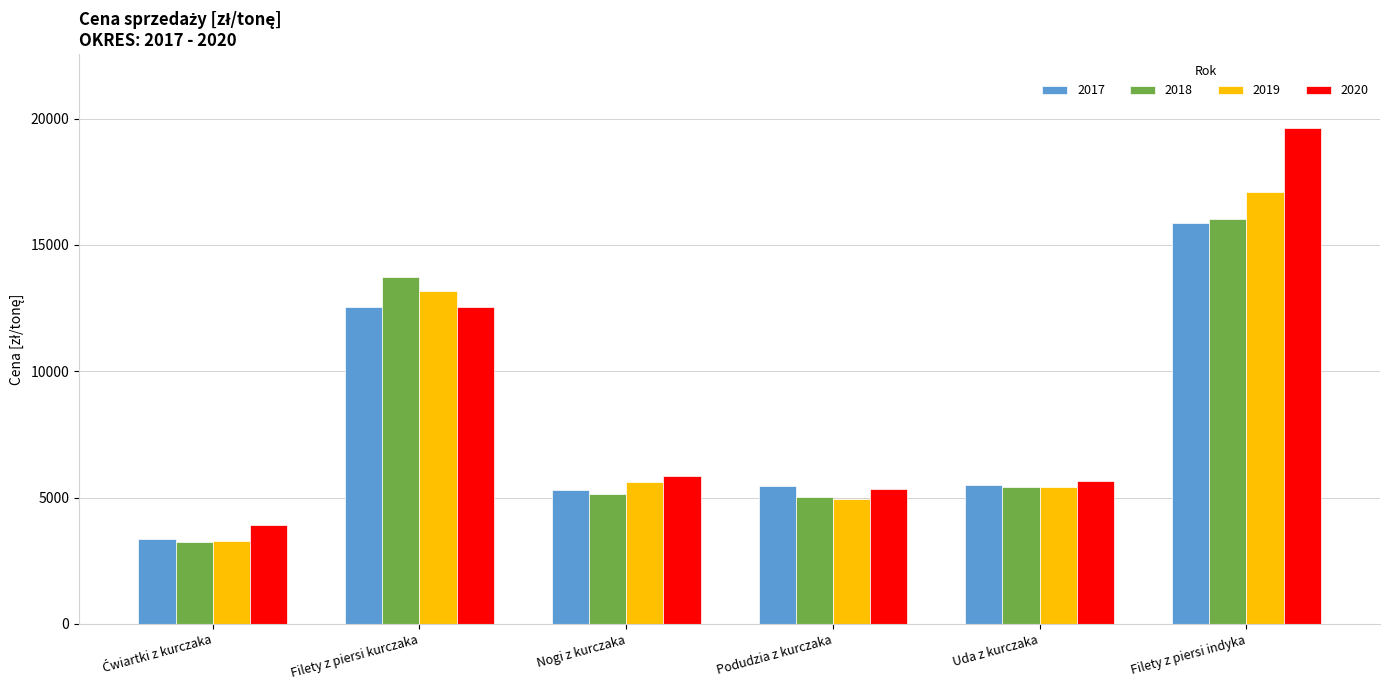

Does the chart contain stacked bars?

No